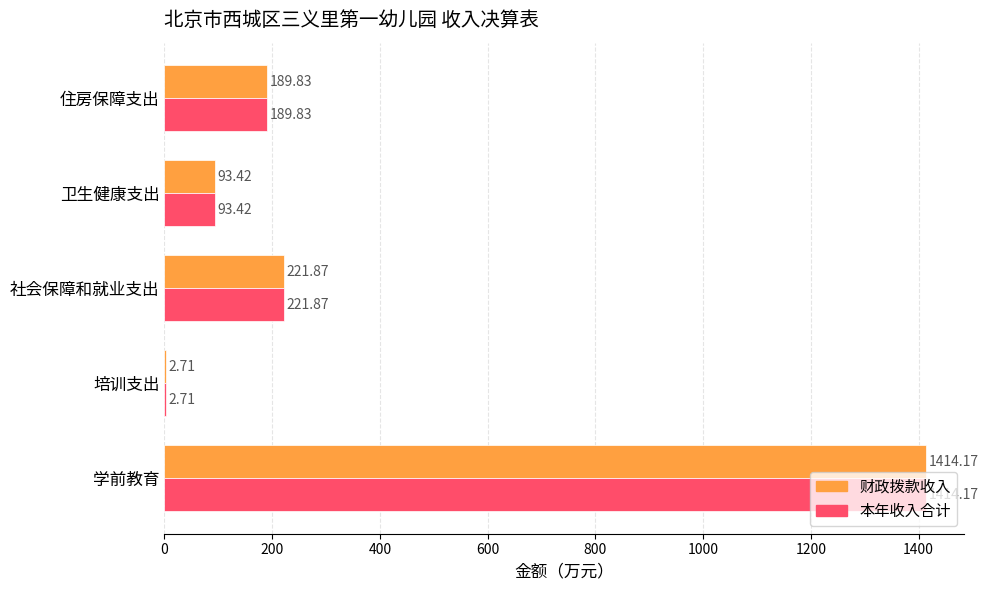

Which label corresponds to the largest value in the chart?

学前教育